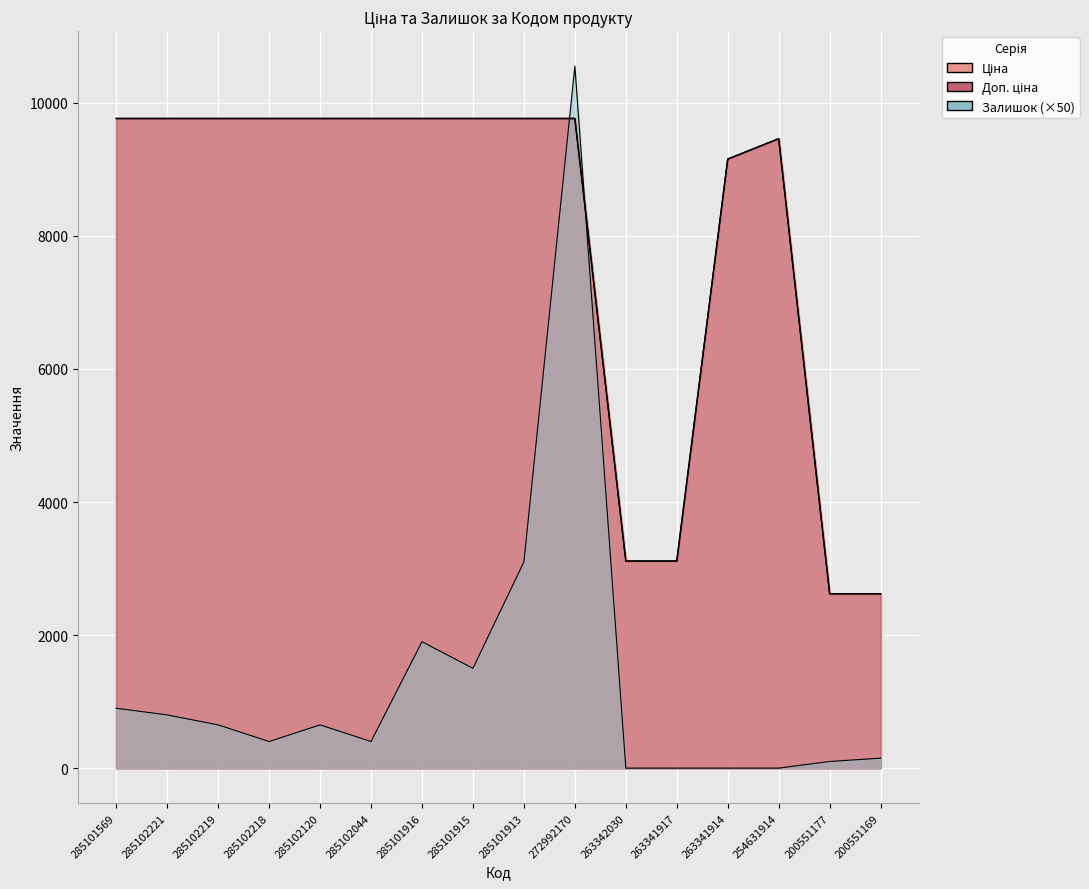

Between which two adjacent categories do Залишок and Доп. ціна first intersect?

285101913 and 272992170